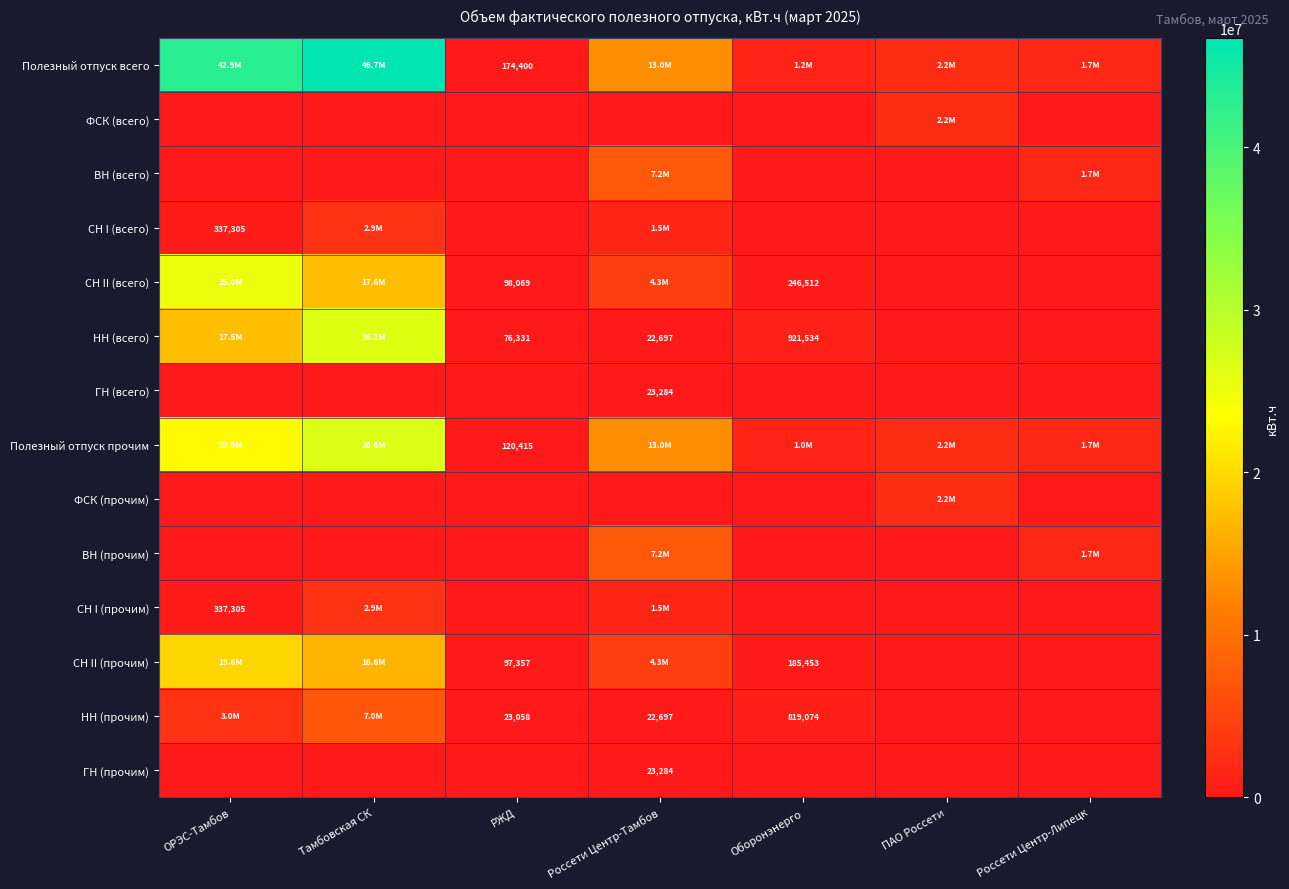

The value of ГН (всего) at Тамбовская СК is 0.0. True or false?

True